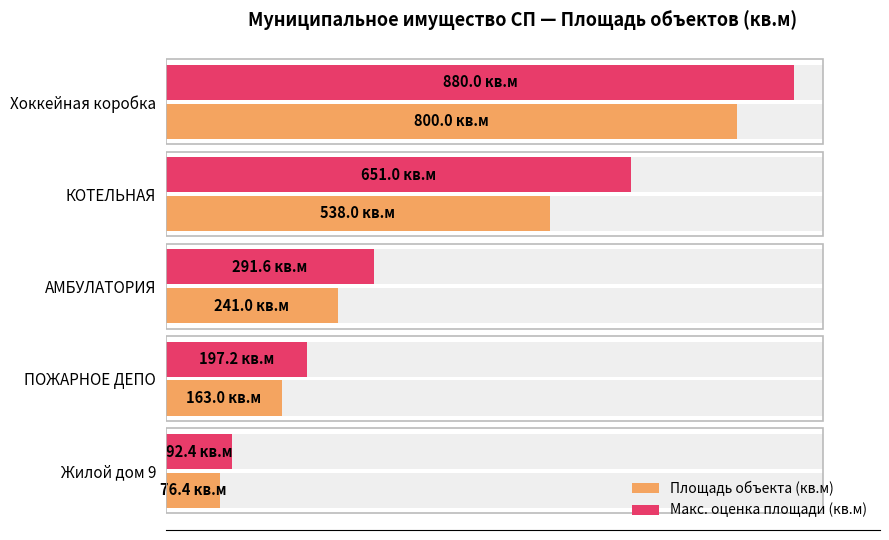

True or false: Площадь объекта (кв.м) has a value of 1111.2 at Хоккейная коробка.

False